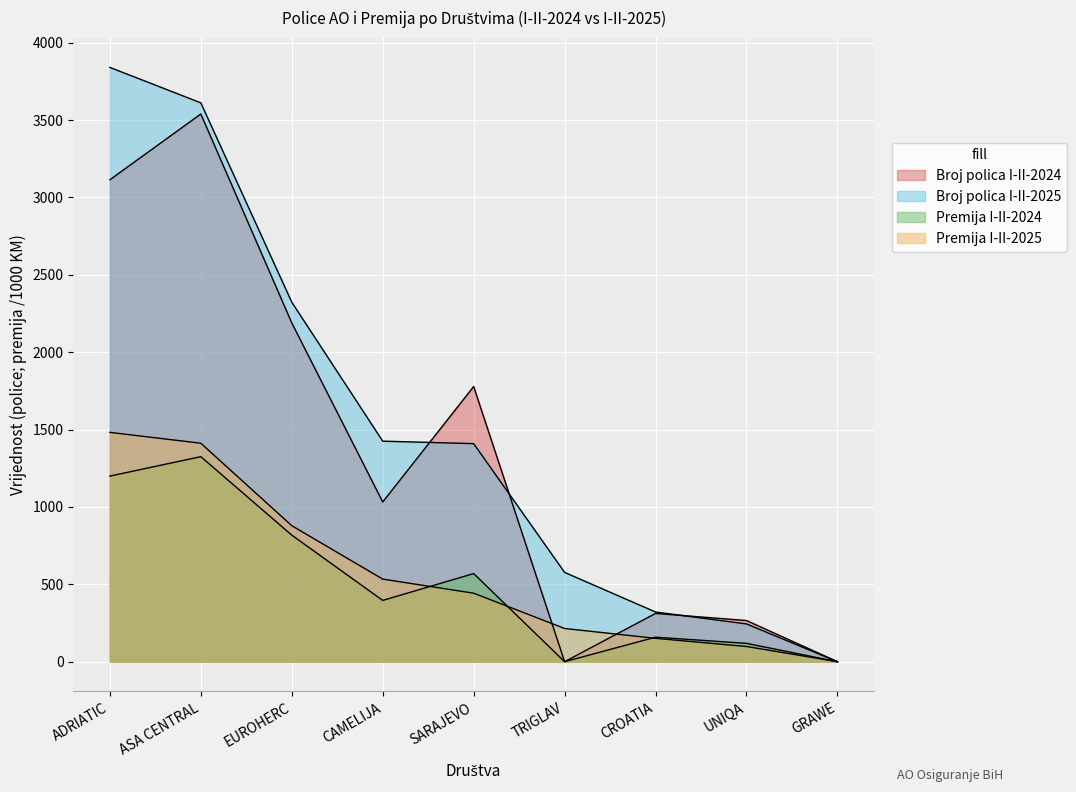

The Broj polica I-II-2025 series shows 369.8 at UNIQA. True or false?

False